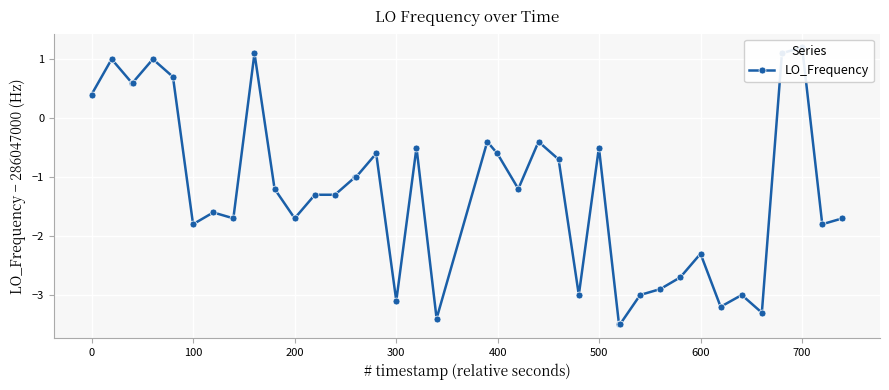

Reading left to right, transcribe all the data shown in this chart.

0.4	1.0	0.6	0.6	1.0	0.7	-1.8	-1.6	-1.7	1.1	-1.2	-1.7	-1.3	-1.3	-1.0	-1.0	-0.6	-3.1	-0.5	-3.4	-0.4	-0.6	-1.2	-0.4	-0.7	-3.0	-0.5	-3.5	-3.5	-3.0	-2.9	-2.7	-2.3	-3.2	-3.0	-3.3	1.1	1.2	-1.8	-1.7